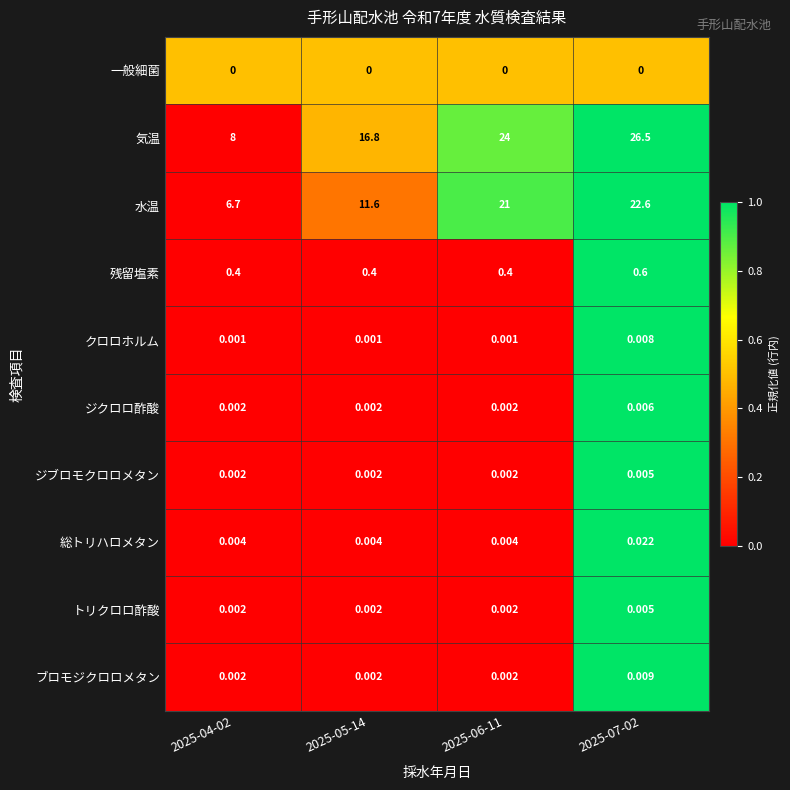

Which series changed the most between 2025-04-02 and 2025-05-14?

気温